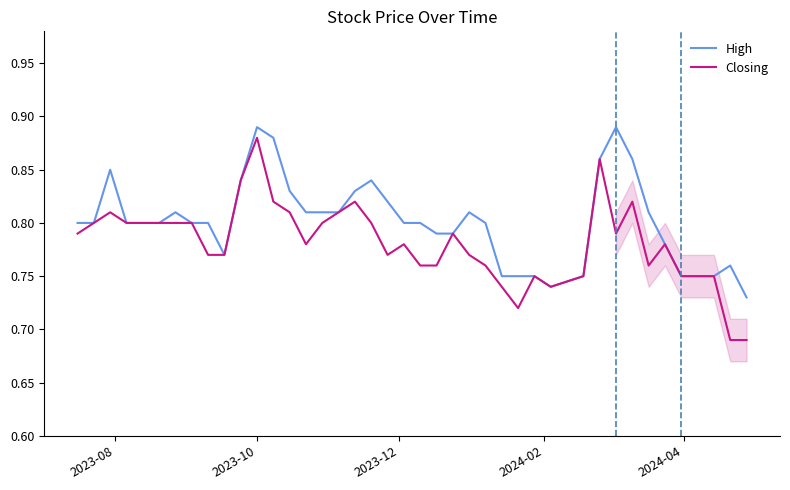

What is the sum of all Closing values?

31.3